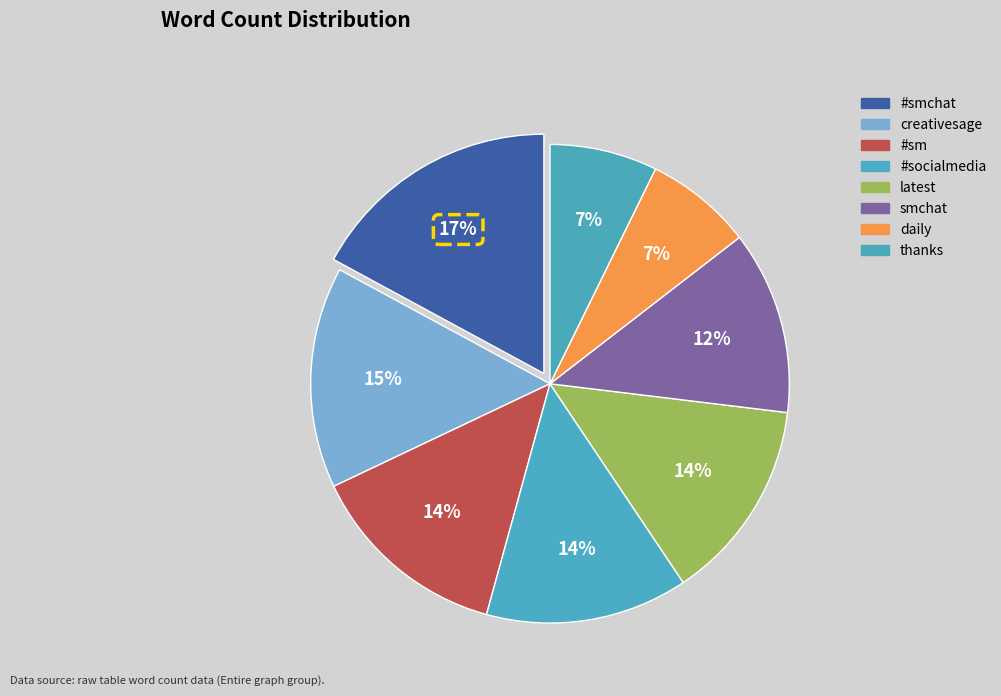

Which slice is the smallest?

daily